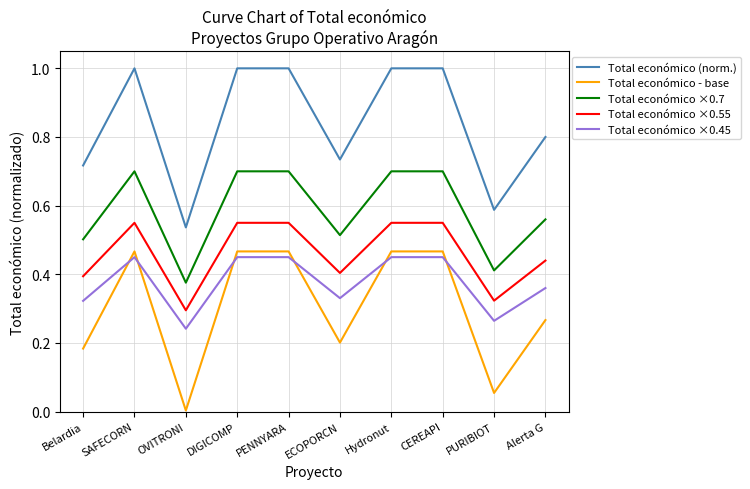

True or false: Total económico ×0.55 and Total económico - base cross at least once.

False